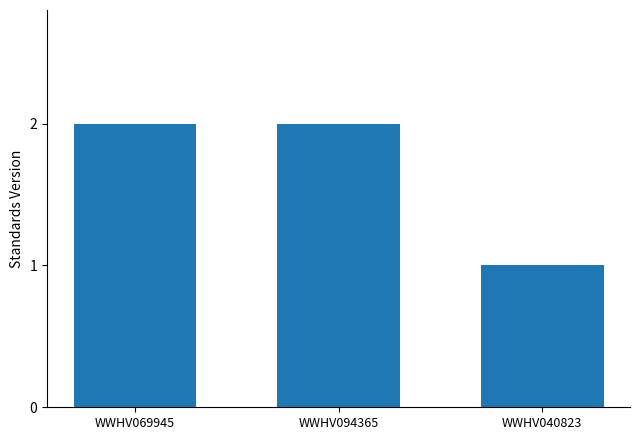

What is the sum of all values?

5